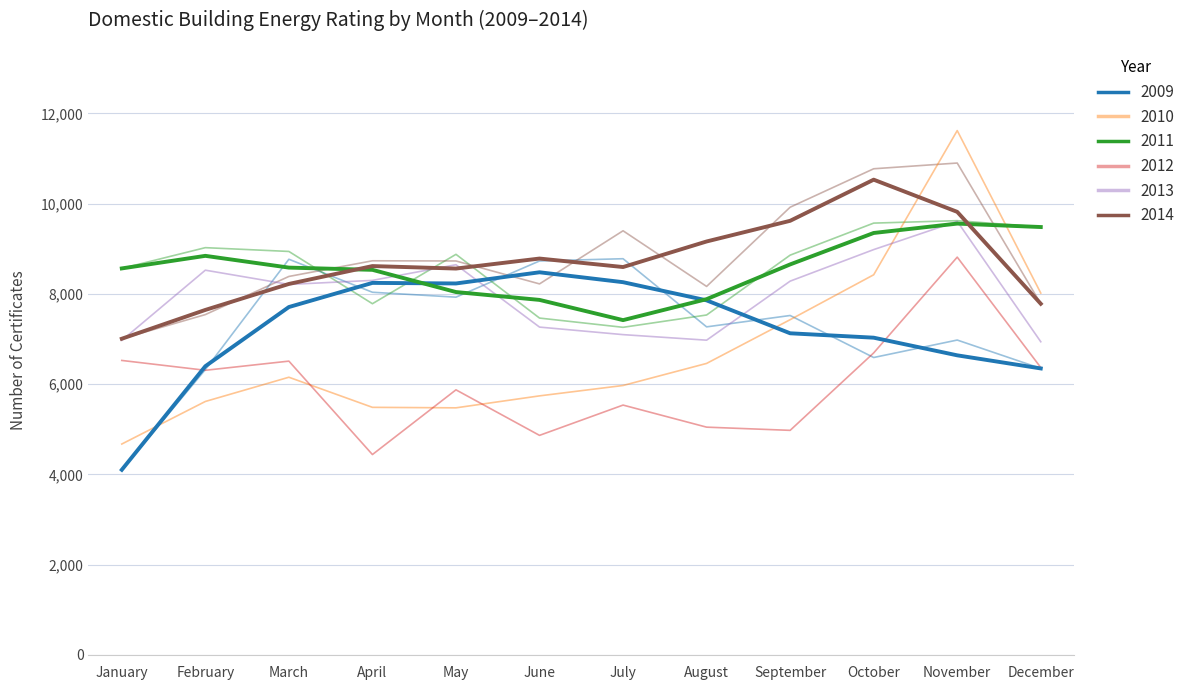

Reading right to left, transcribe all the data shown in this chart.

2009: December=6347	November=6976	October=6589	September=7520	August=7268	July=8778	June=8728	May=7926	April=8035	March=8766	February=6321	January=4101
2010: December=8017	November=11617	October=8422	September=7427	August=6458	July=5969	June=5739	May=5474	April=5485	March=6152	February=5615	January=4672
2011: December=9480	November=9621	October=9567	September=8857	August=7531	July=7258	June=7463	May=8875	April=7781	March=8939	February=9023	January=8563
2012: December=6367	November=8813	October=6691	September=4975	August=5046	July=5535	June=4864	May=5873	April=4439	March=6509	February=6306	January=6524
2013: December=6938	November=9606	October=8980	September=8281	August=6973	July=7096	June=7263	May=8645	April=8298	March=8208	February=8524	January=6968
2014: December=7780	November=10898	October=10771	September=9919	August=8164	July=9397	June=8220	May=8728	April=8732	March=8385	February=7540	January=7005